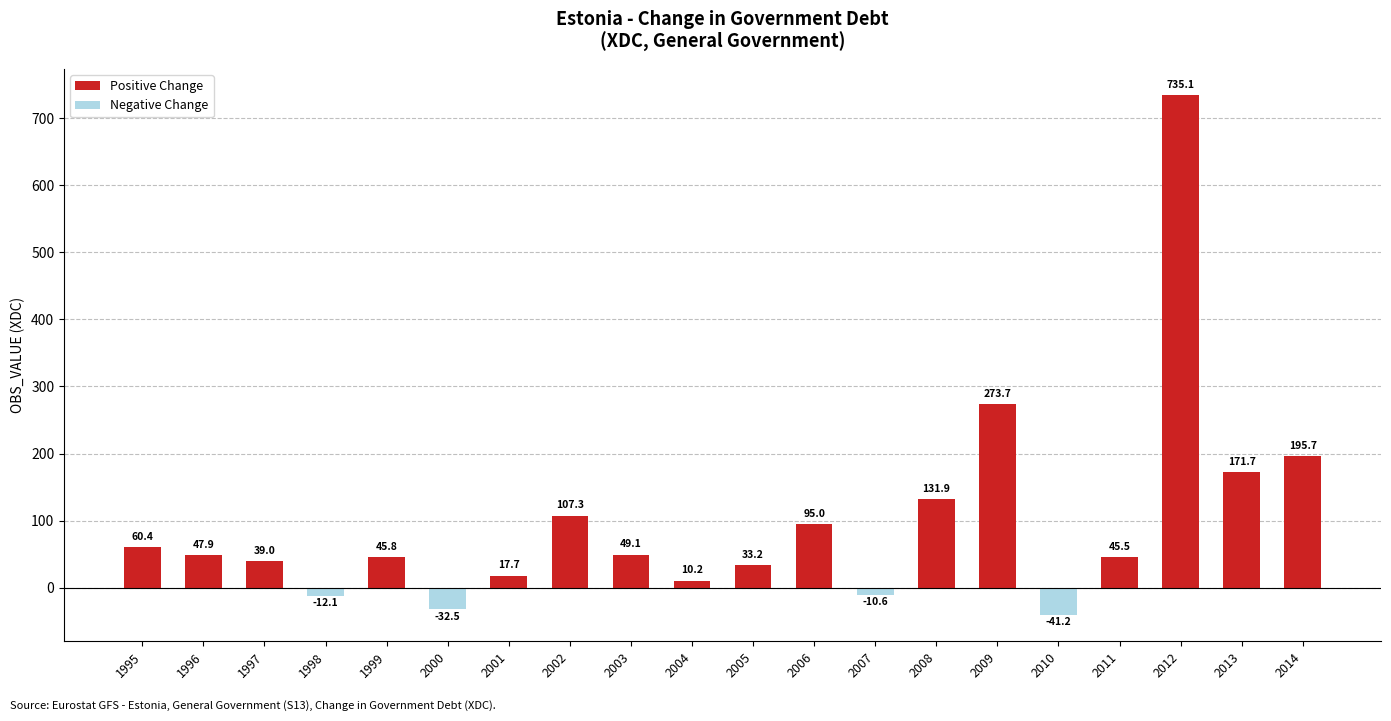

Are the bars horizontal?

No